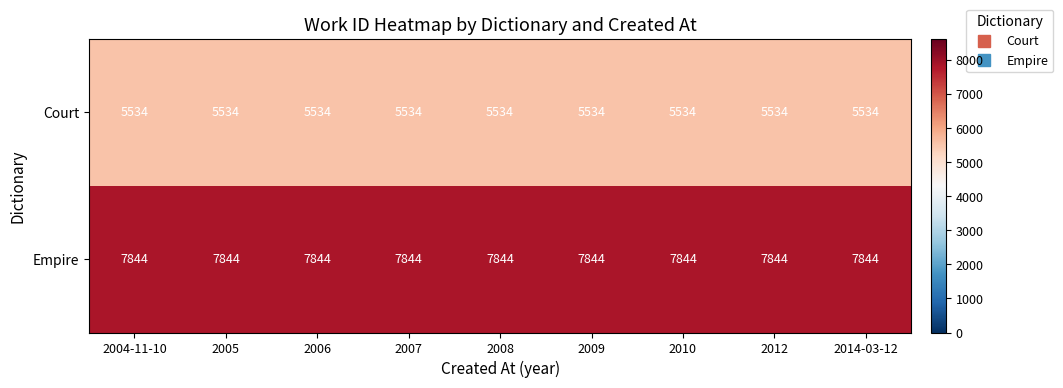

The value of Empire at 2006 is 2296. True or false?

False